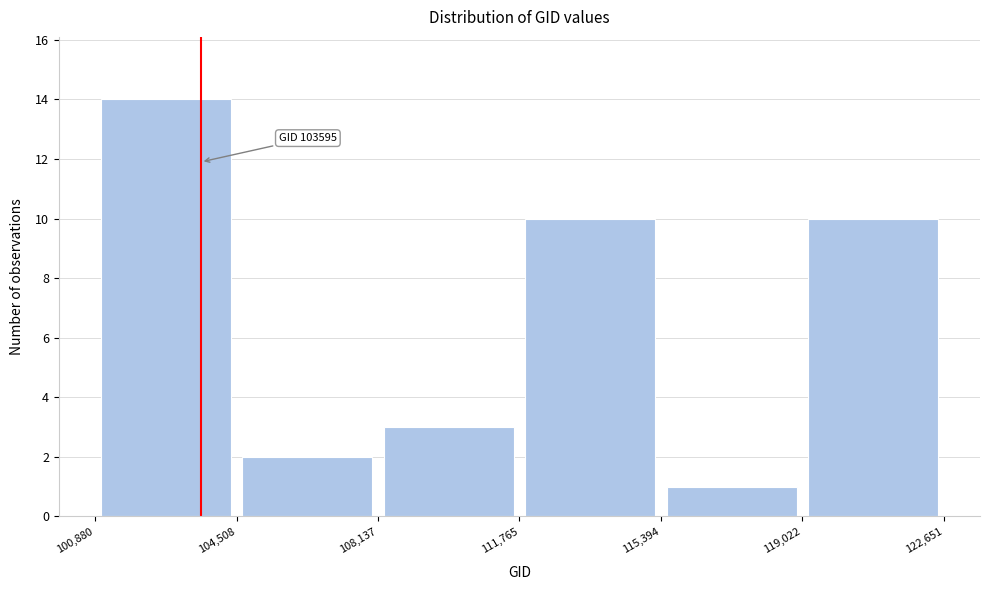

Which range on the x-axis has the tallest bar?

100,880 to 104,508